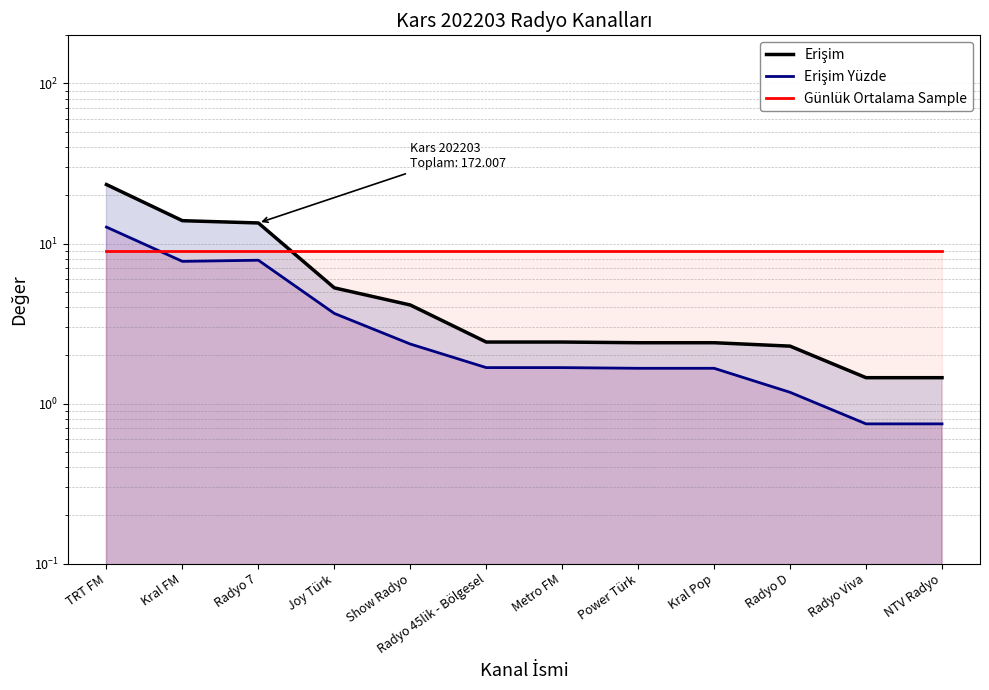

Which category has the lowest value across all series?

Radyo Viva